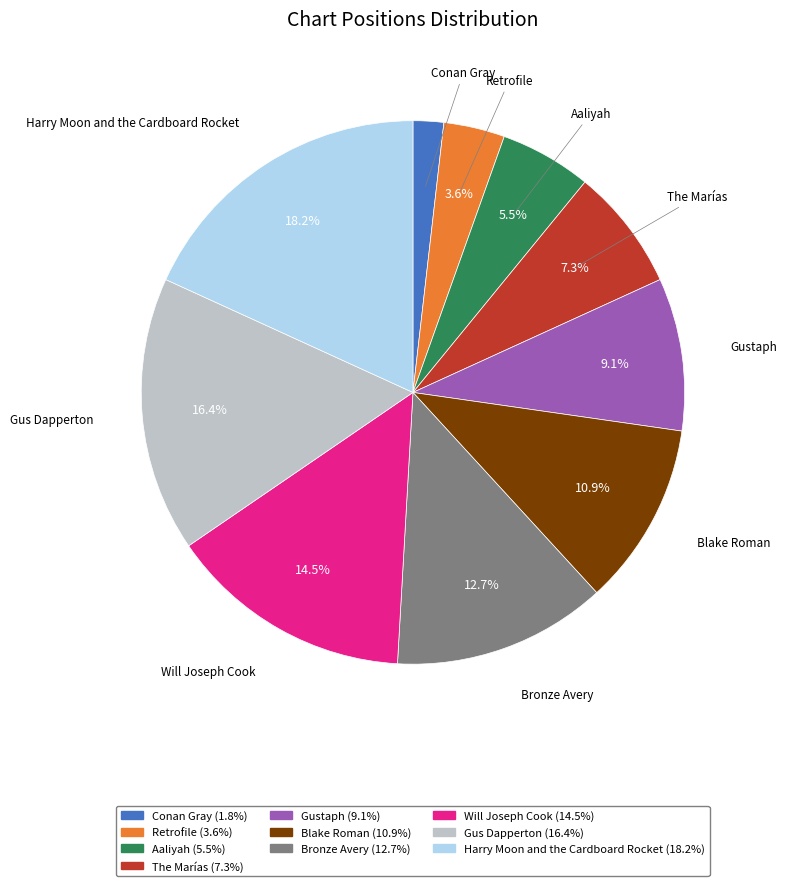

To the nearest percent, what portion does Harry Moon and the Cardboard Rocket represent?

18%